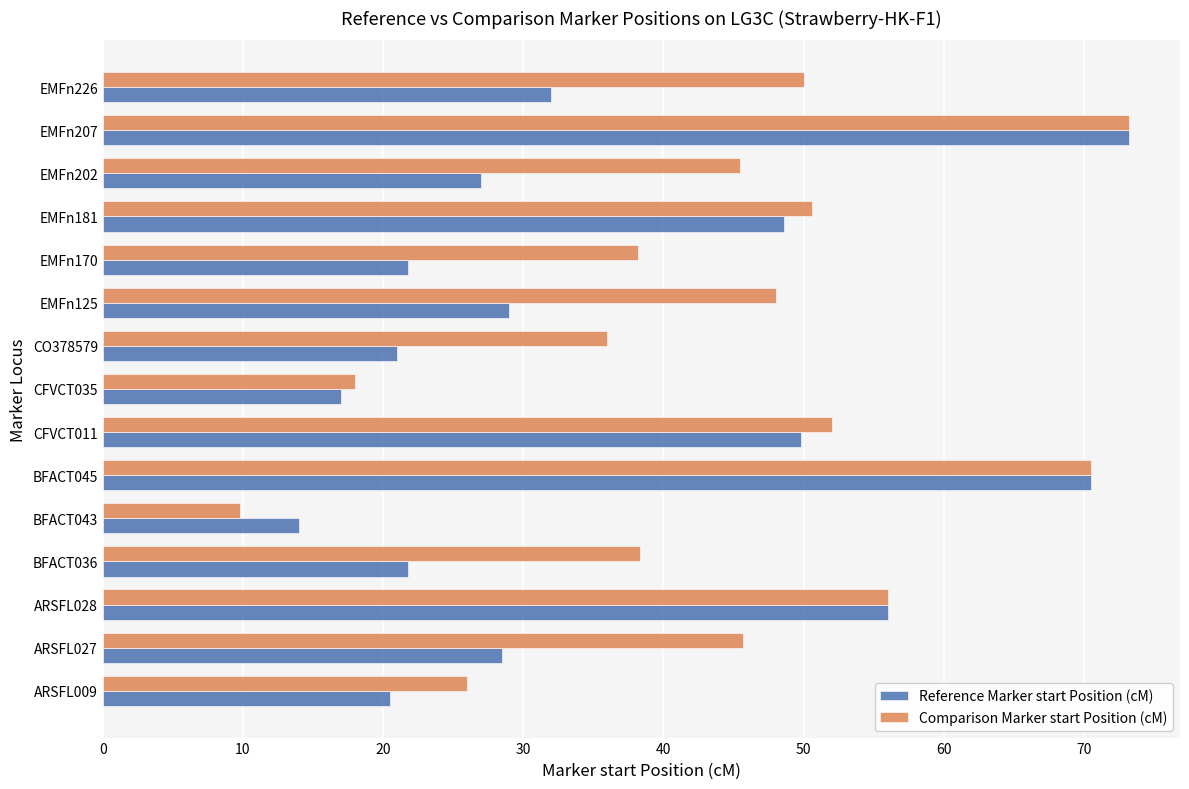

At which category is the sum across all series the highest?

EMFn207